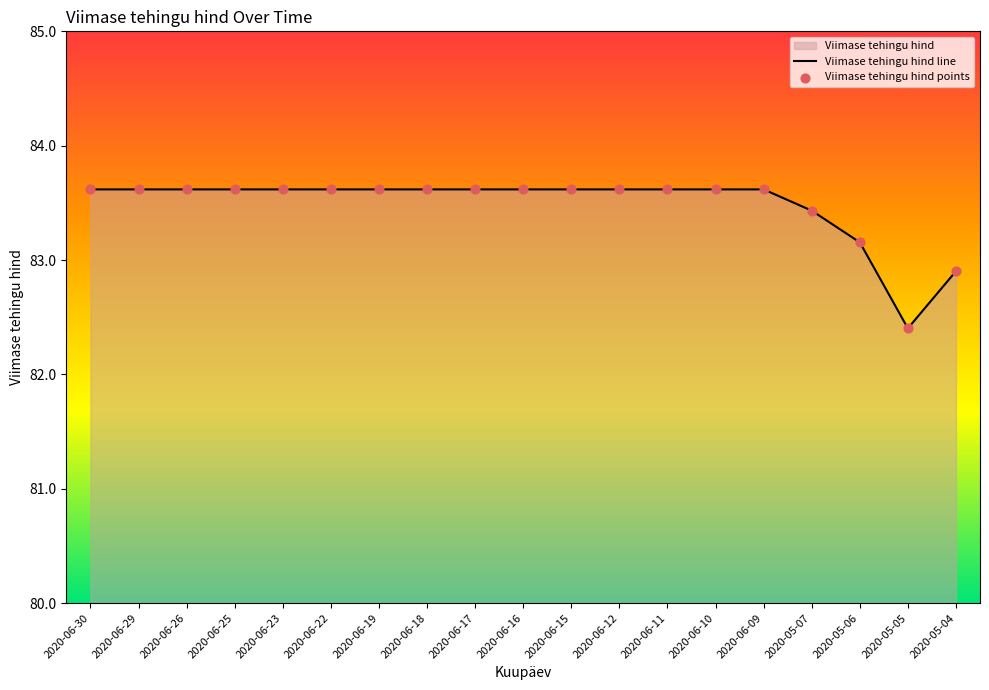

Which series has the largest total across all categories?

Viimase tehingu hind line